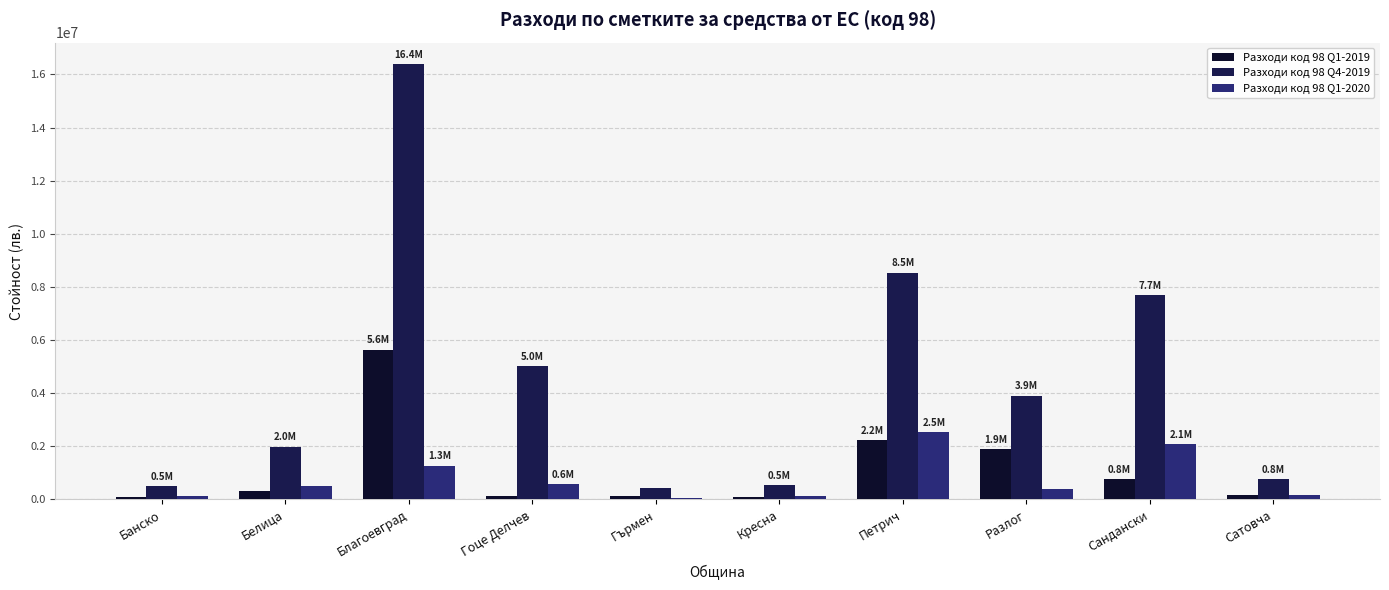

The Разходи код 98 Q4-2019 series shows 4761878 at Петрич. True or false?

False